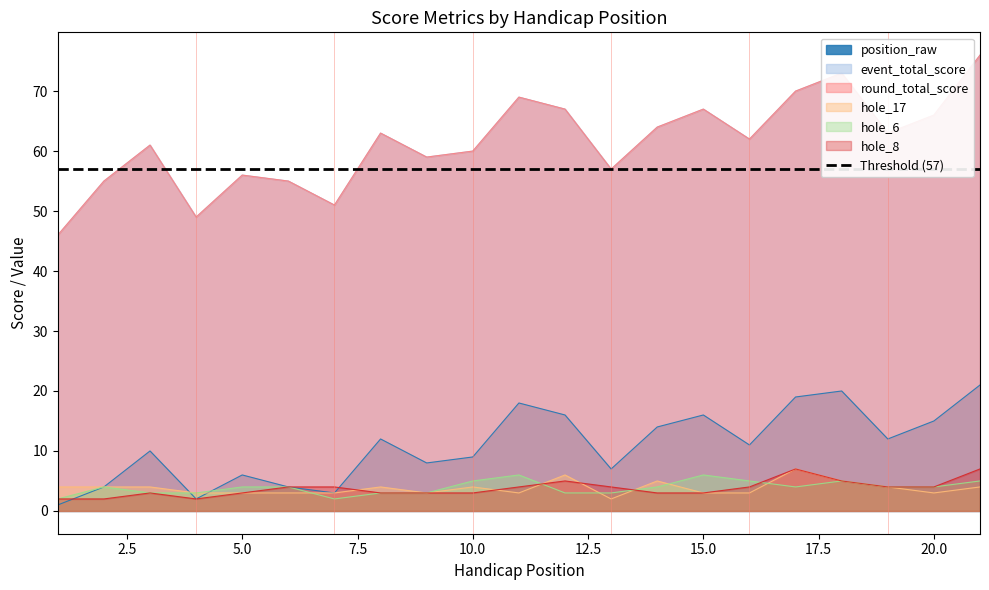

What is the difference between the second highest and minimum values in the hole_17 series?

4